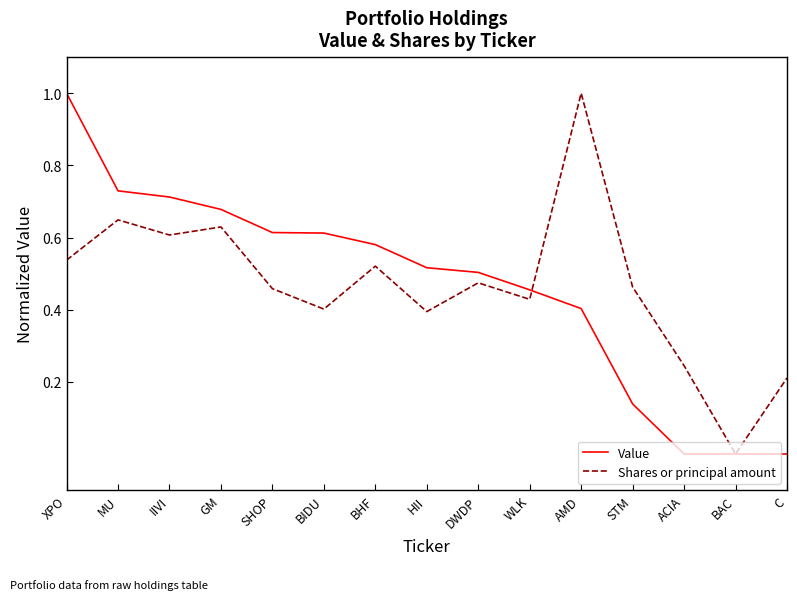

What is the total value across all series at AMD?

1.4